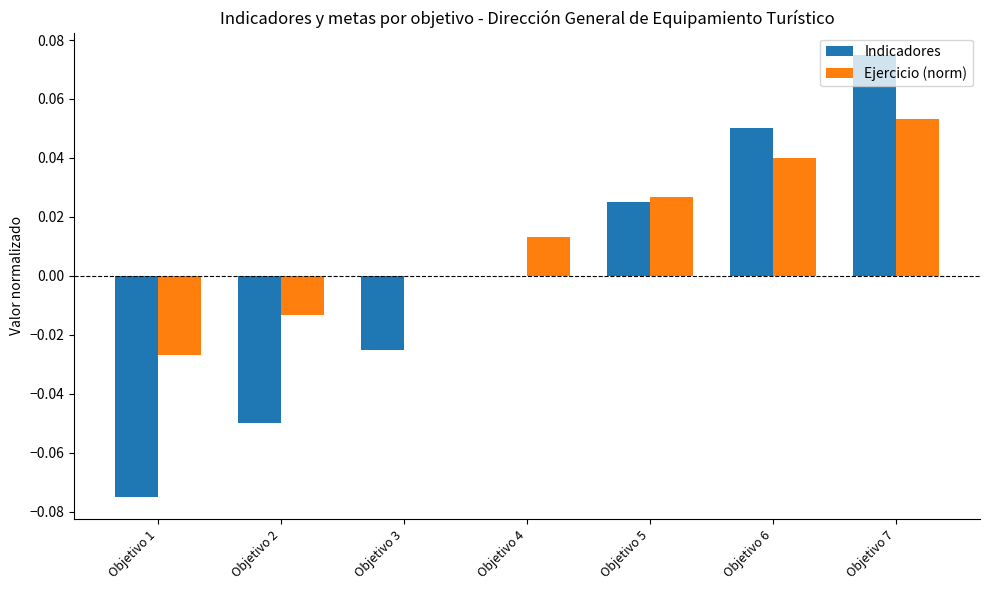

Which category has the highest value in the Ejercicio (norm) series?

Objetivo 7